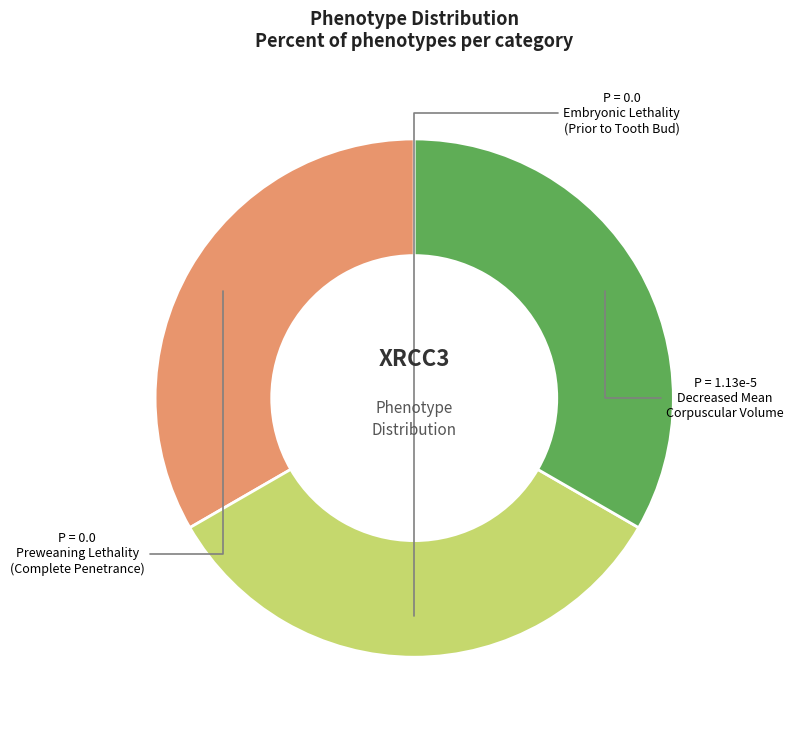

Does any single category account for the majority?

No